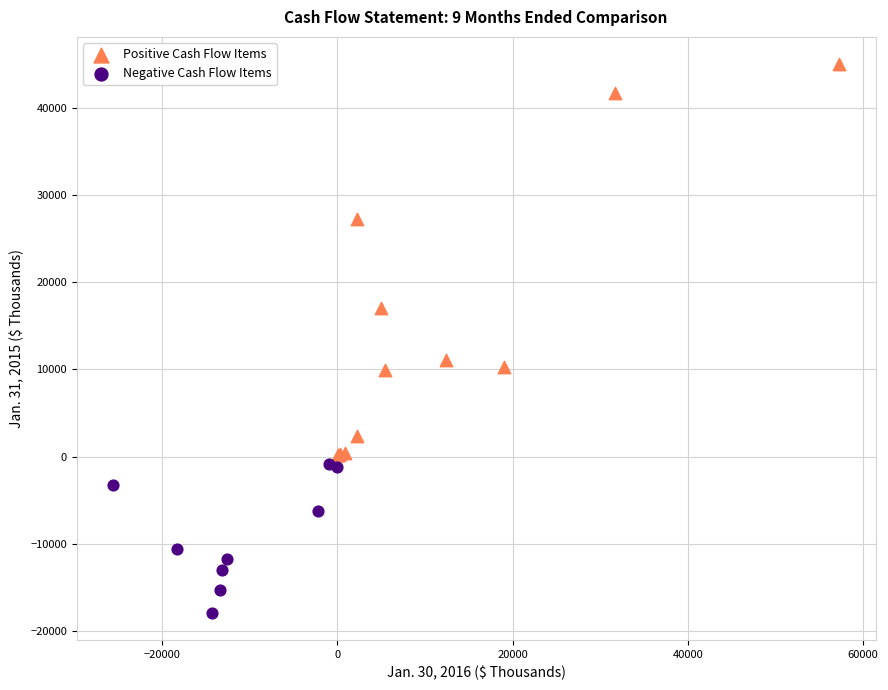

What are all the series names shown in the legend?

Positive Cash Flow Items, Negative Cash Flow Items